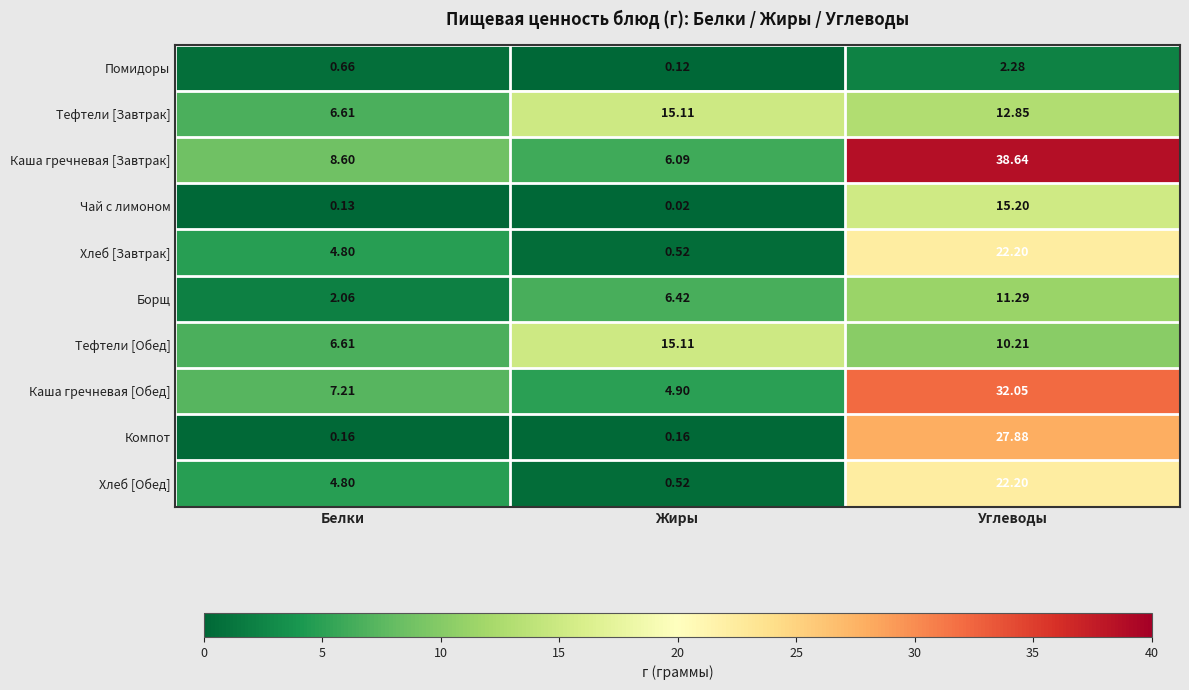

Is the value of Хлеб [Обед] at Углеводы greater than the value of Борщ at Жиры?

Yes